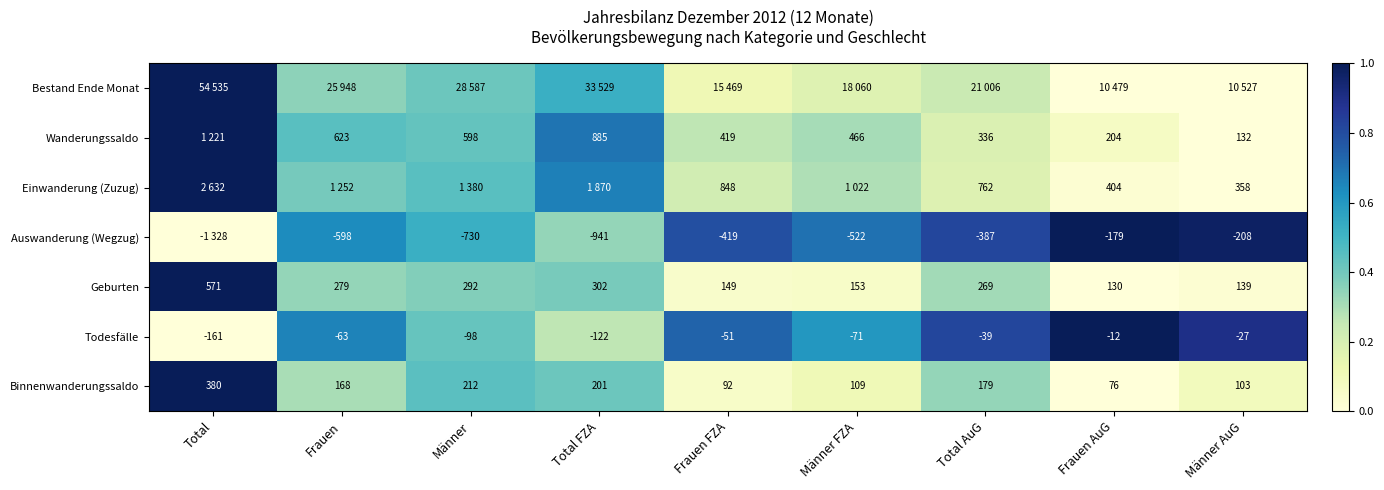

Where does the Geburten series first go above 269?

Total